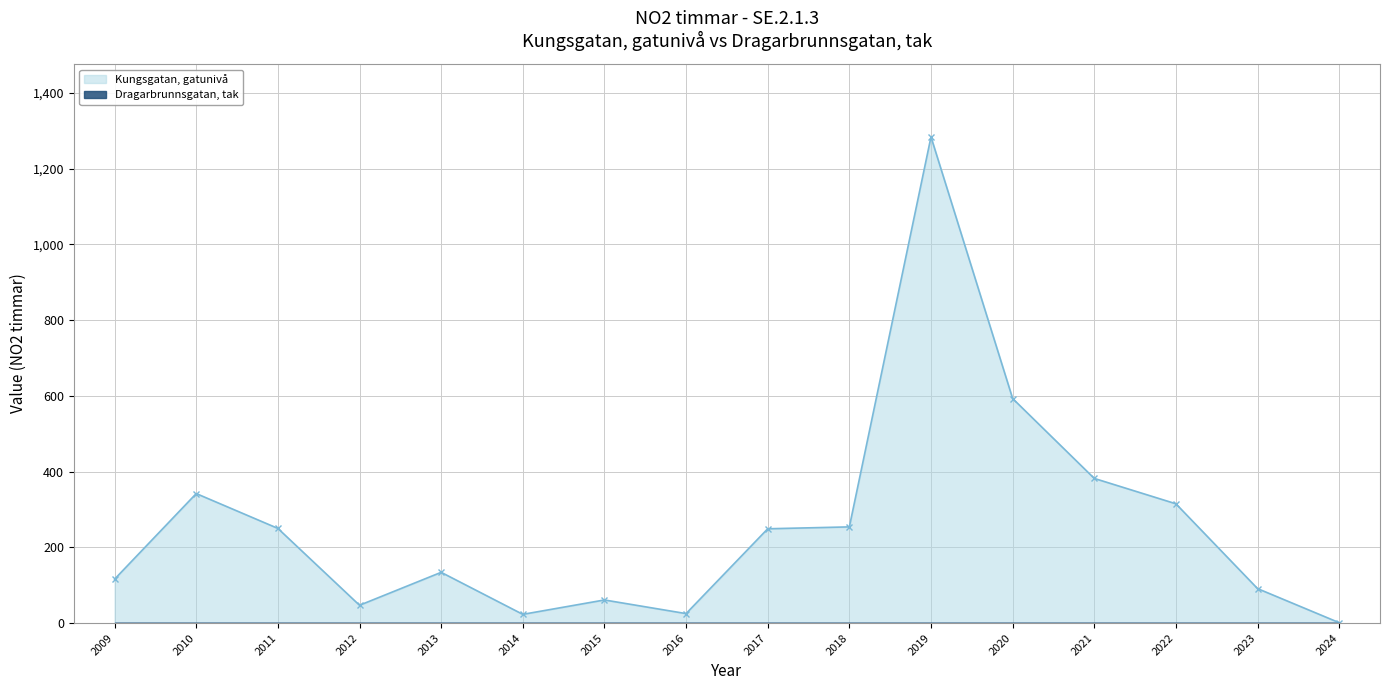

Rank the categories by value from lowest to highest.

2024, 2014, 2016, 2012, 2015, 2023, 2009, 2013, 2017, 2011, 2018, 2022, 2010, 2021, 2020, 2019